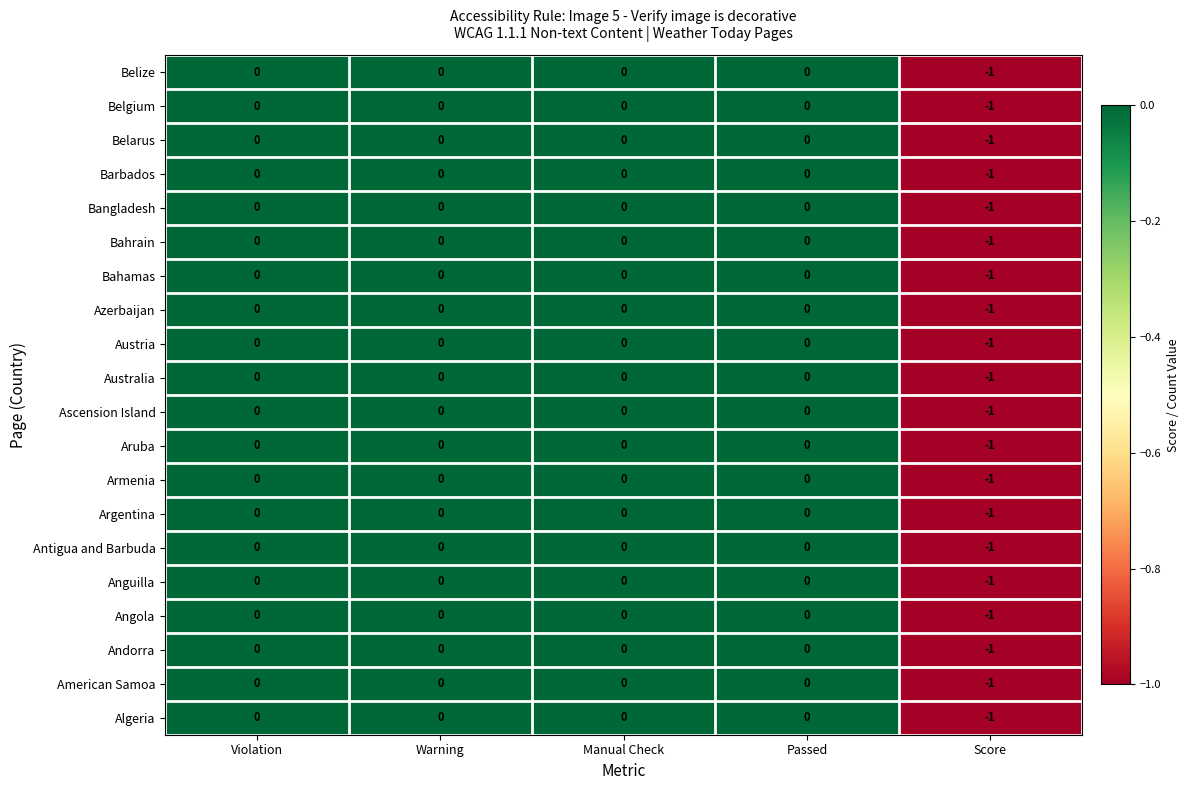

Is it true that Ascension Island equals 0 at Violation?

True